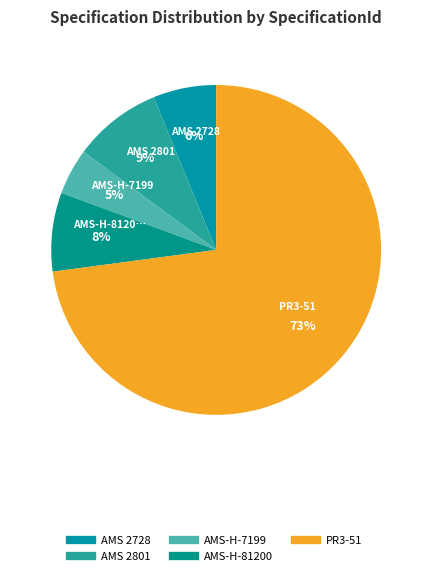

Count the number of slices in the pie.

5